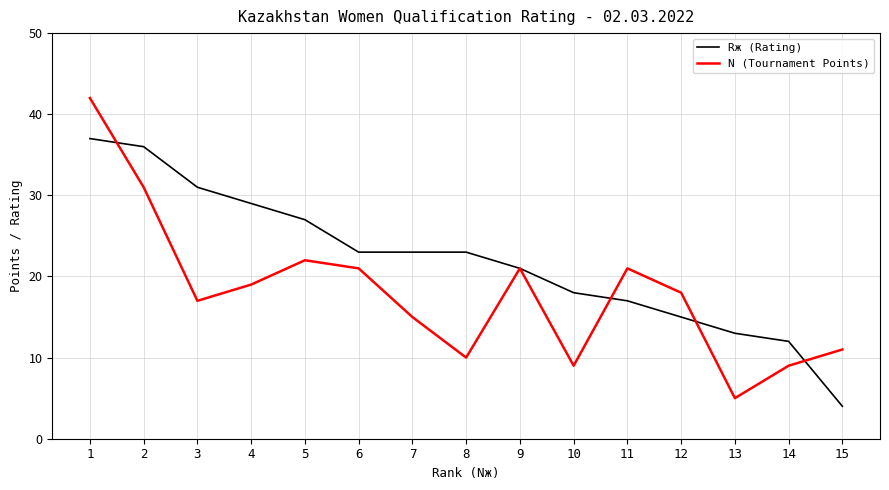

Which series has the widest spread of values?

N (Tournament Points)